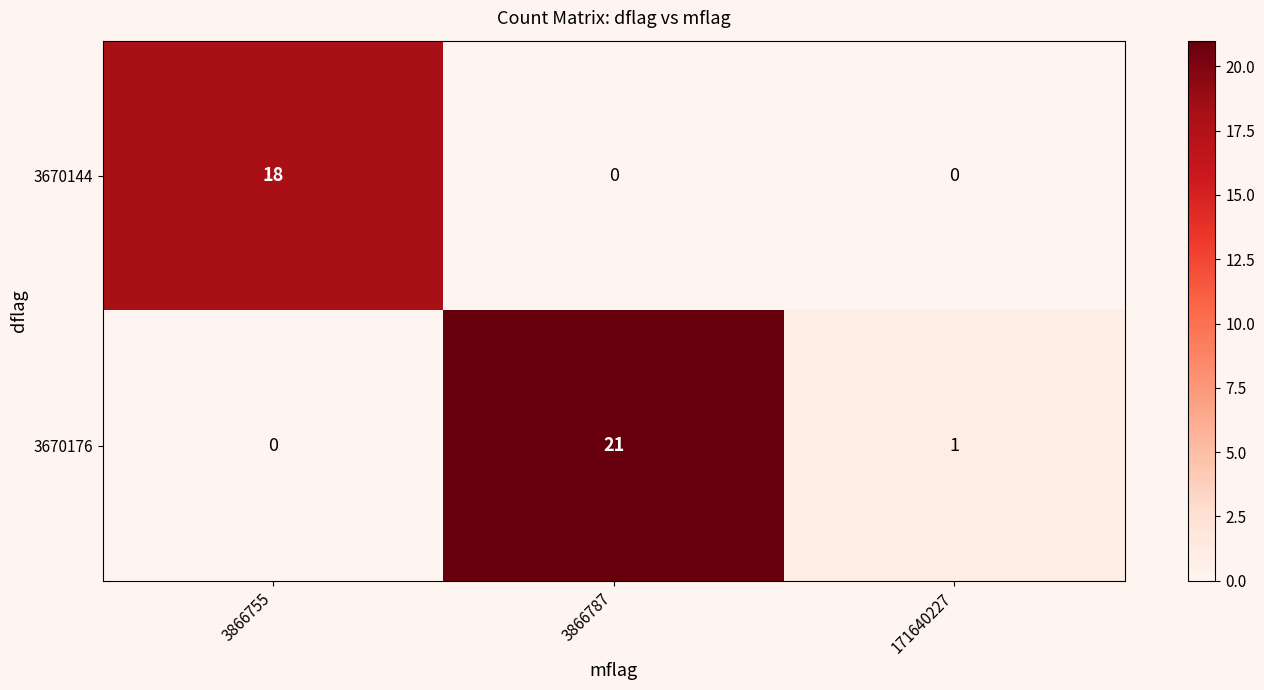

Is it true that 3670144 equals 6 at 171640227?

False